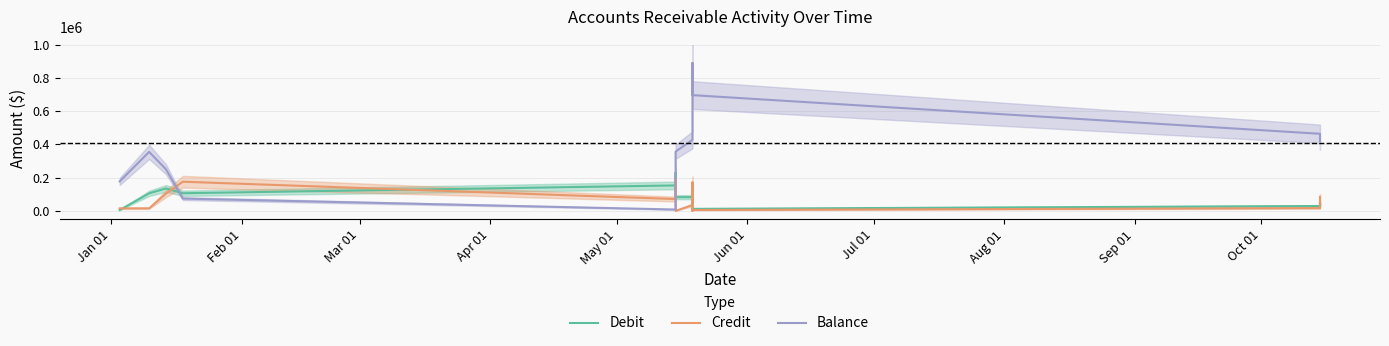

Which series has the largest range (max minus min)?

Balance